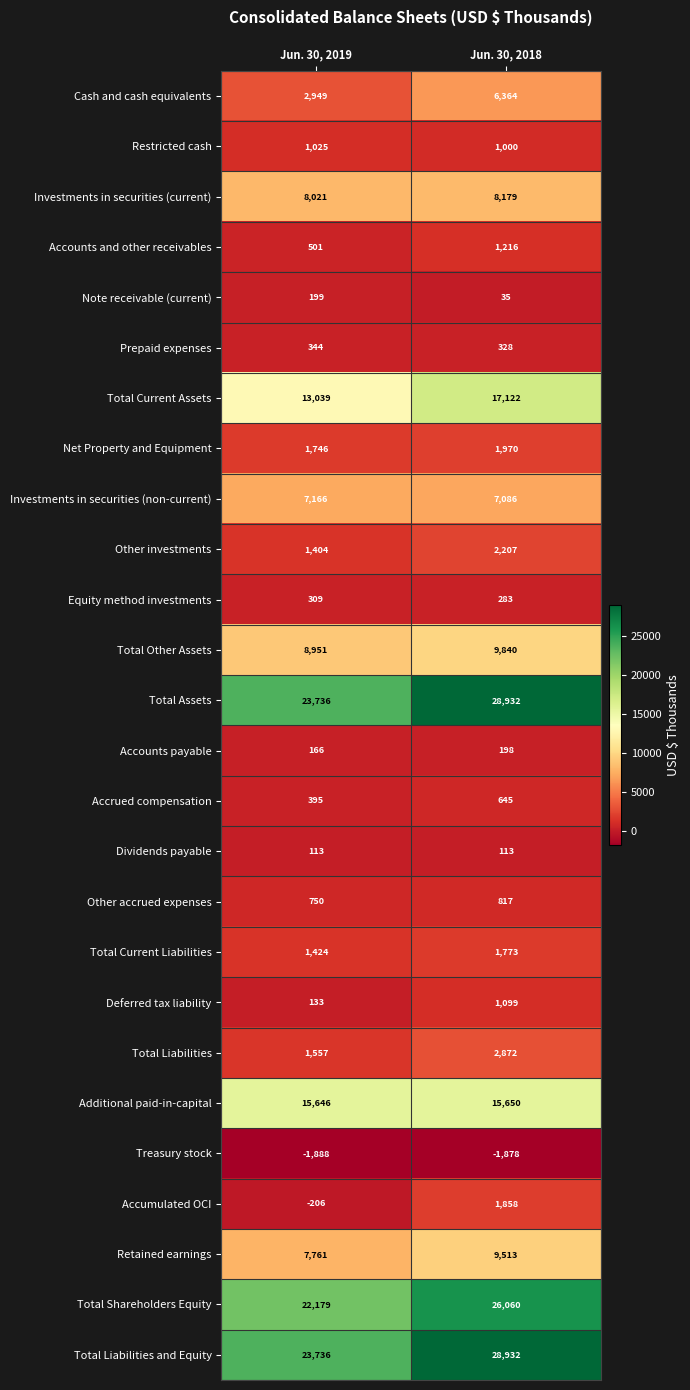

Which category has the lowest value in the Cash and cash equivalents series?

Jun. 30, 2019